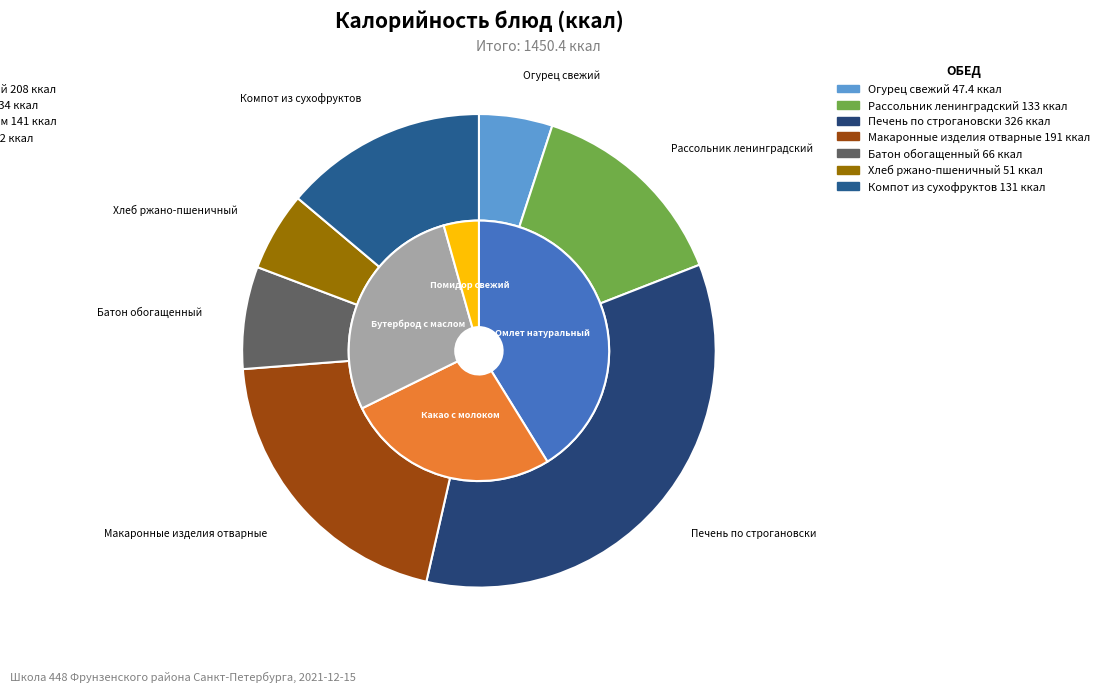

To the nearest percent, what is the difference between the largest and smallest slice percentages?

21%